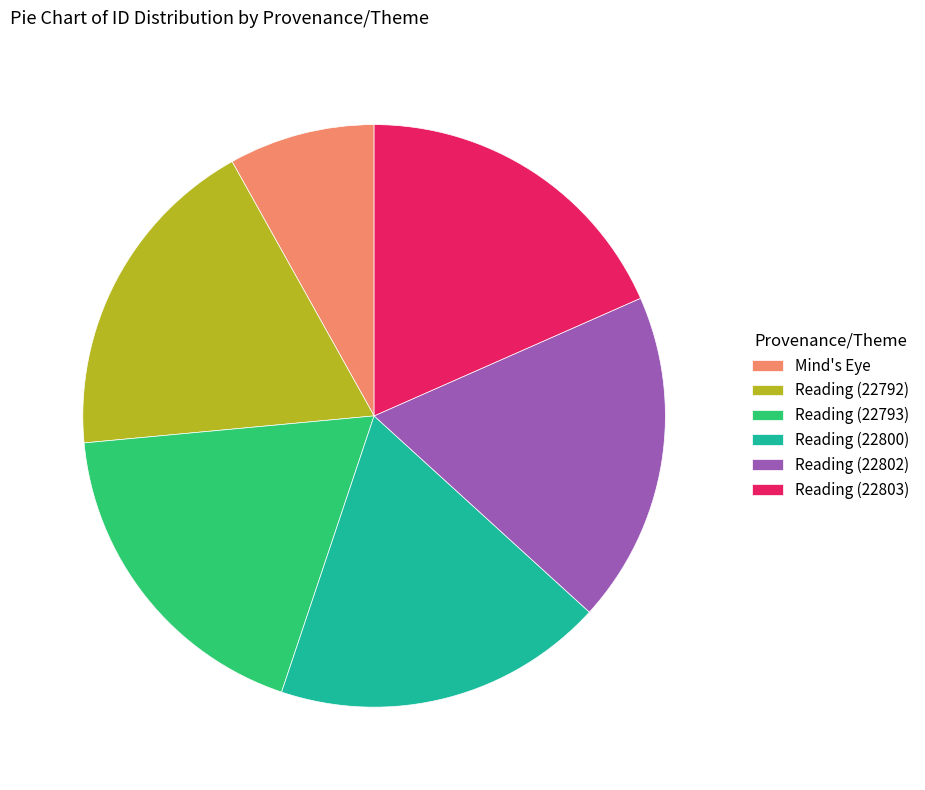

Does Reading (22792) account for over 50% of the chart?

No